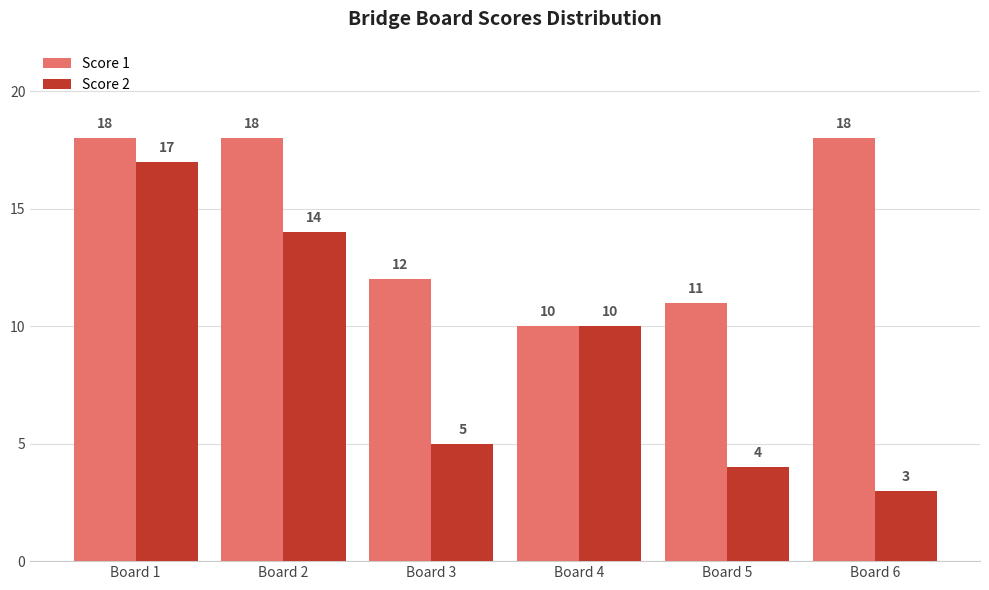

Which category has the highest value in the Score 2 series?

Board 1